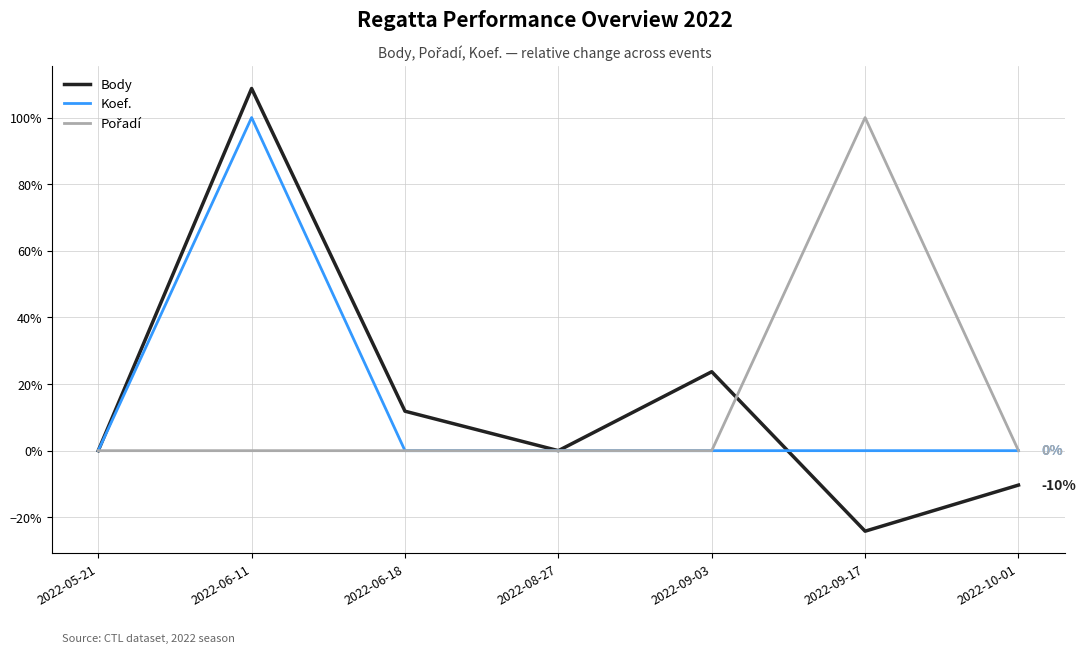

Which category has the highest value across all series?

2022-06-11